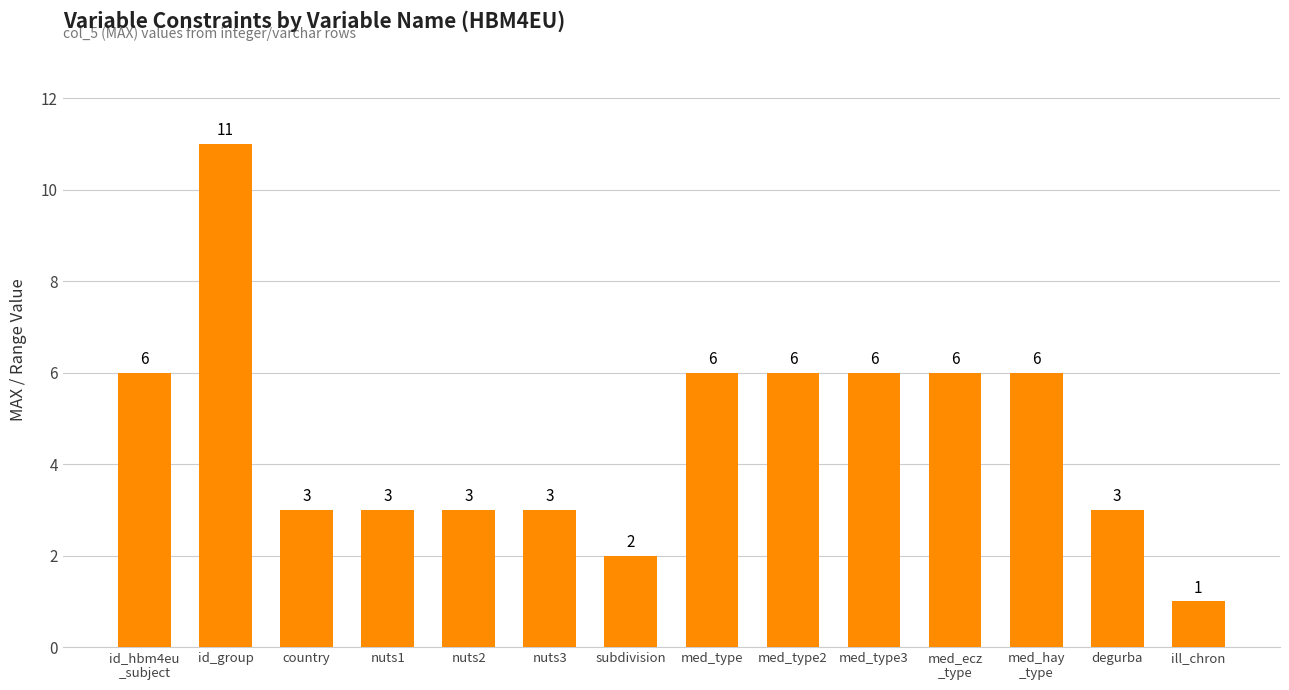

The value at med_ecz
_type is 6. True or false?

True